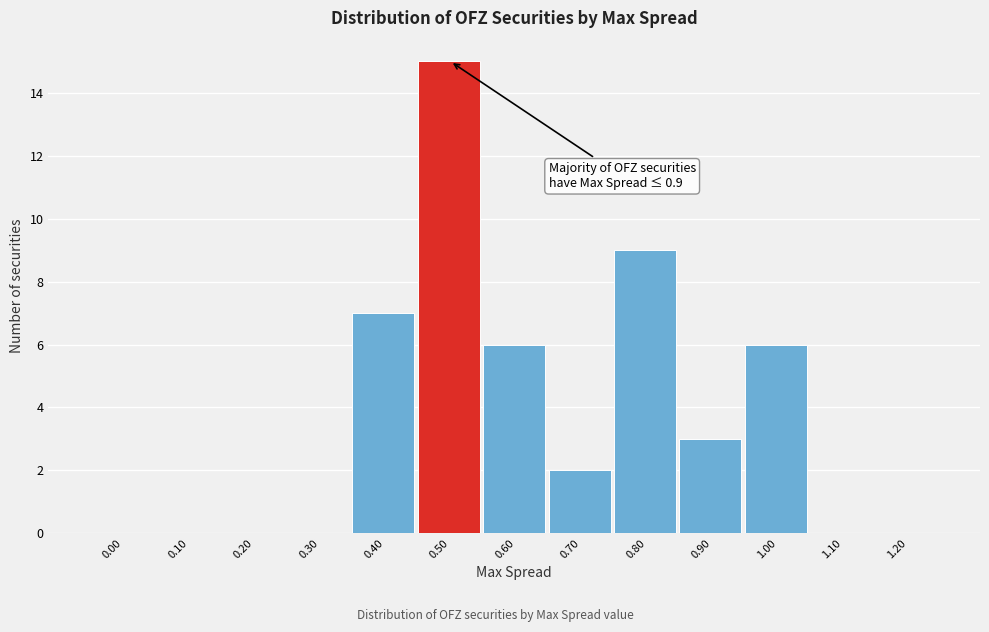

Reading left to right, extract all data points from this chart.

0.00=0	0.10=0	0.20=0	0.30=0	0.40=7	0.50=15	0.60=6	0.70=2	0.80=9	0.90=3	1.00=6	1.10=0	1.20=0